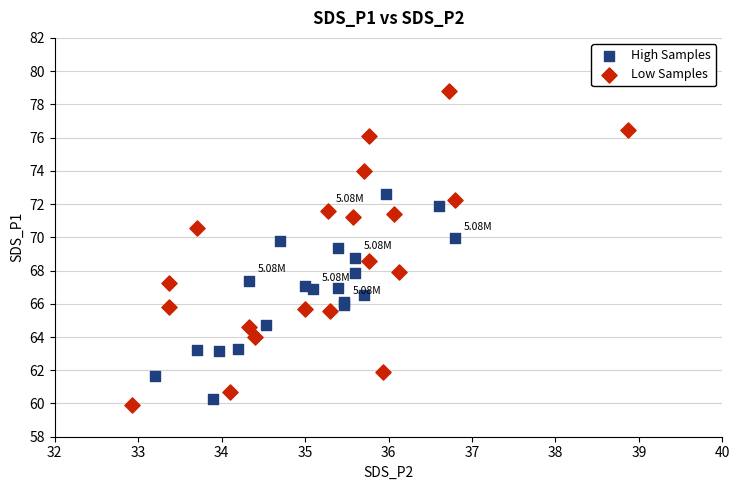

Which series reaches the minimum Y coordinate?

Low Samples